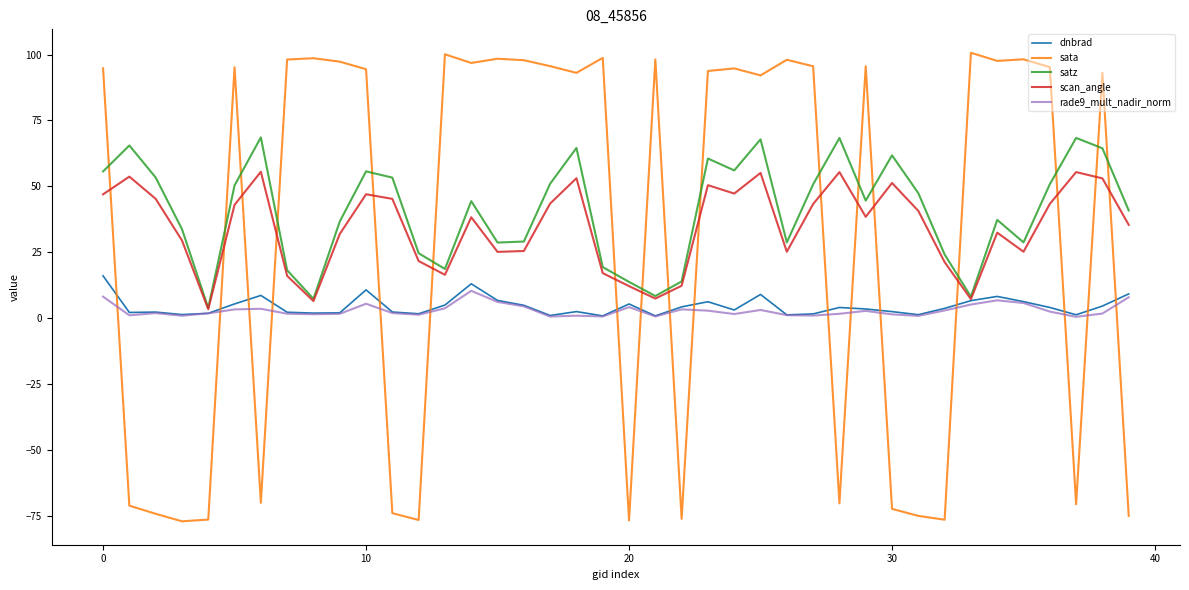

Which series has the largest range (max minus min)?

sata